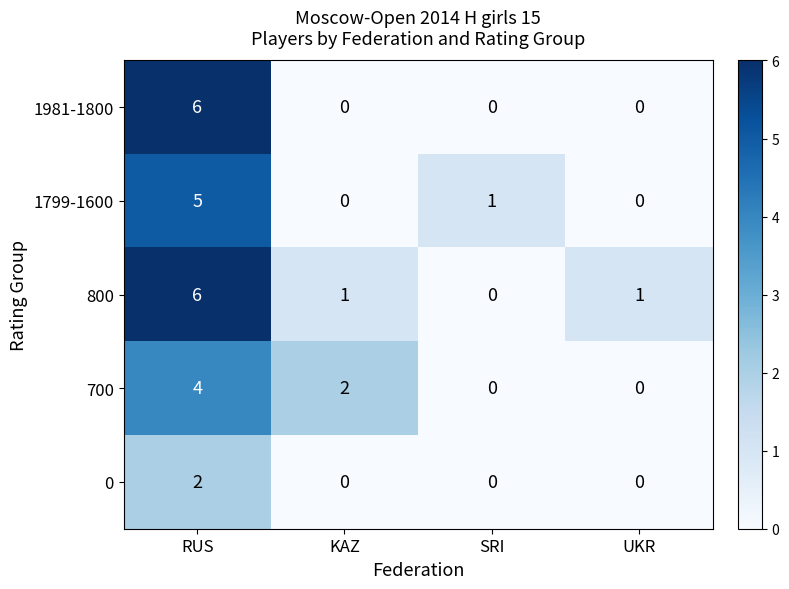

Count the number of categories in the chart.

4